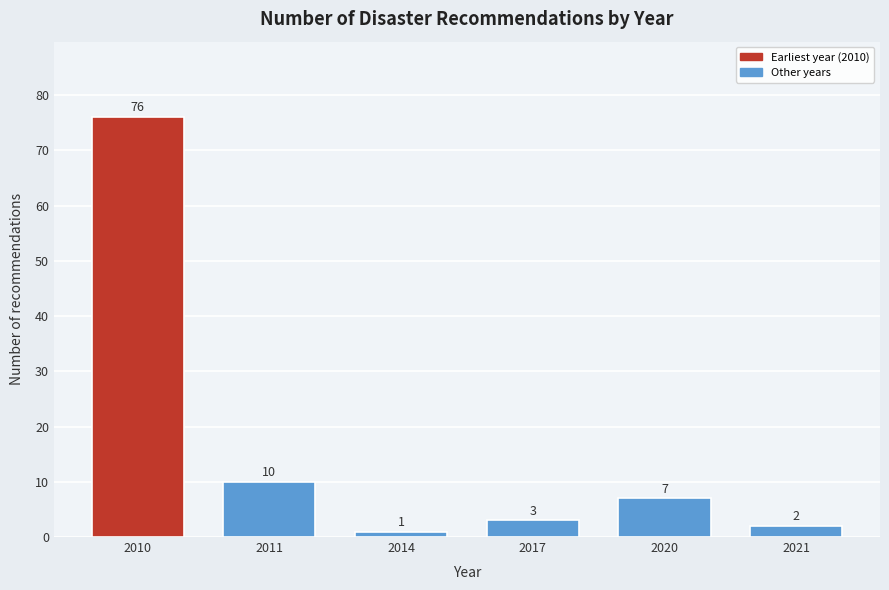

Reading left to right, transcribe all the data shown in this chart.

2010=76	2011=10	2014=1	2017=3	2020=7	2021=2